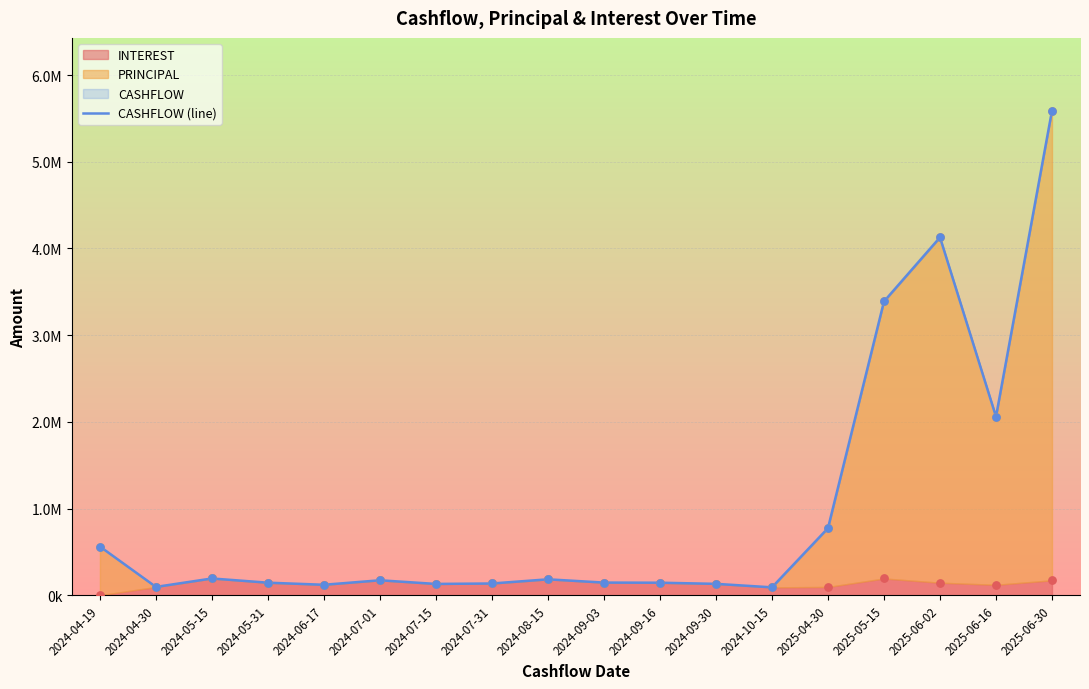

What is the change in value from 2024-09-03 to 2024-09-16?

-1490.9